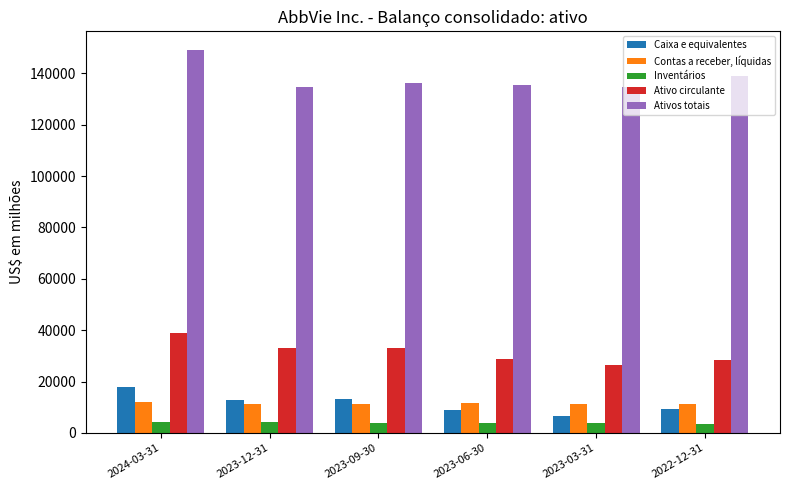

At which category is the sum across all series the highest?

2024-03-31